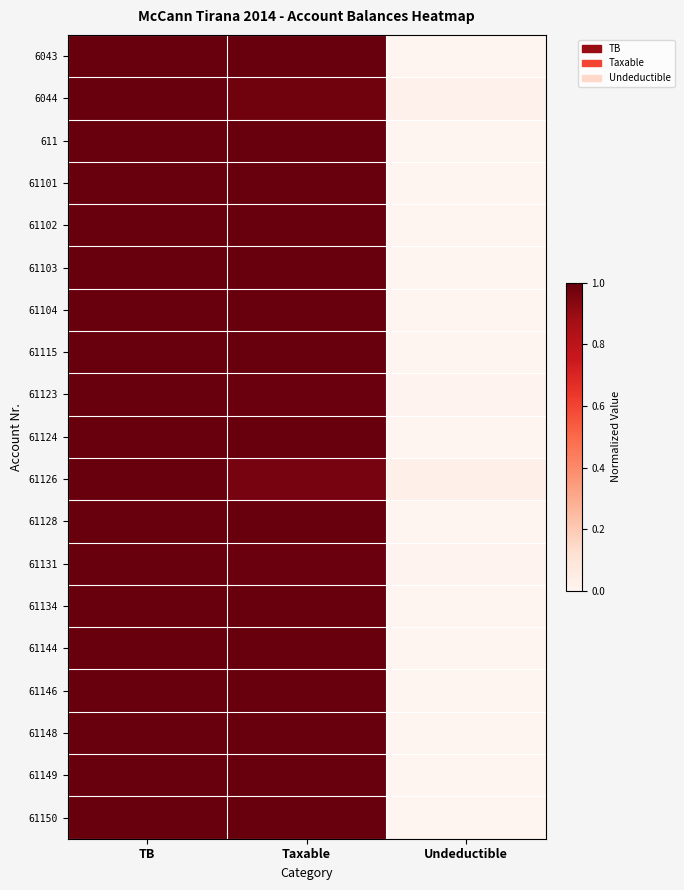

Which series changed the most between TB and Taxable?

61126